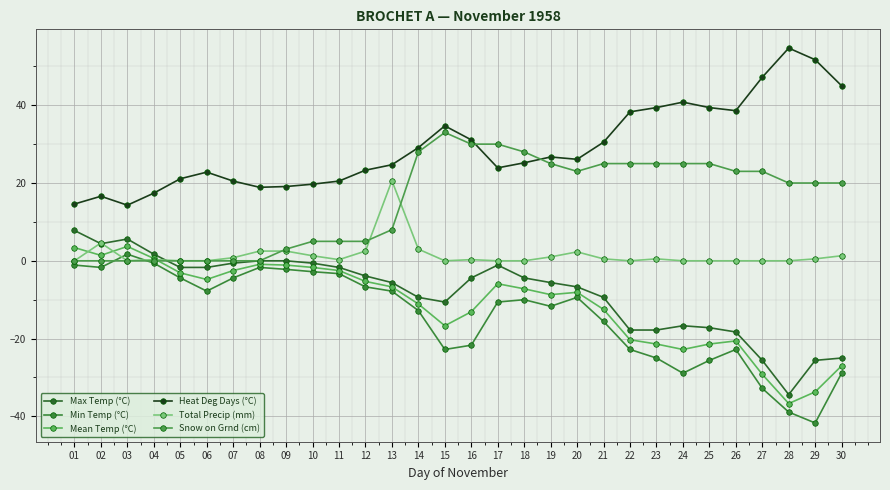

The value of Snow on Grnd (cm) at 16 is 30.0. True or false?

True